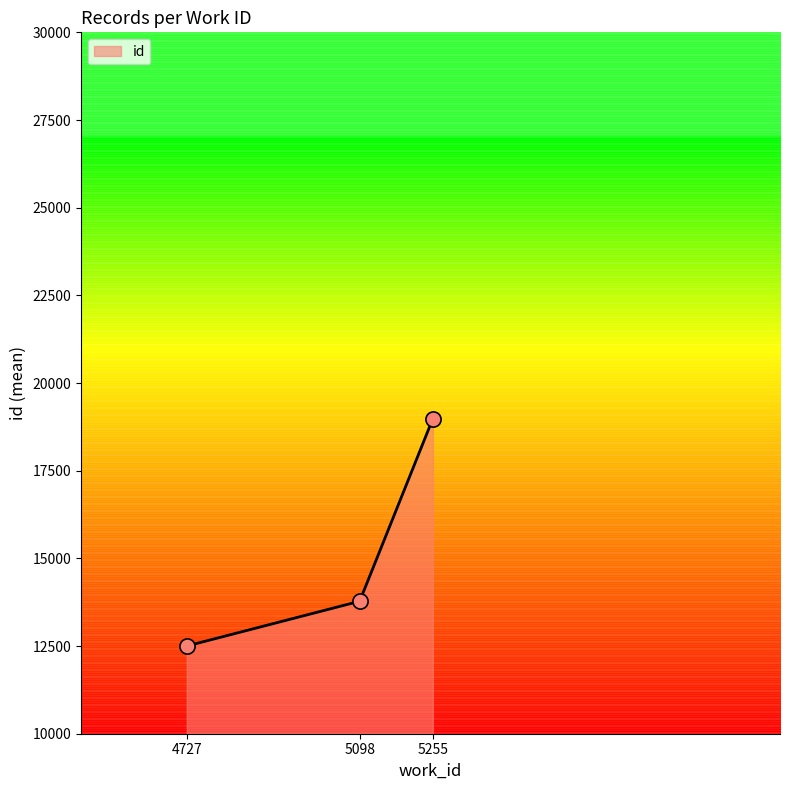

Which has a higher value, 5255 or 5255?

5255